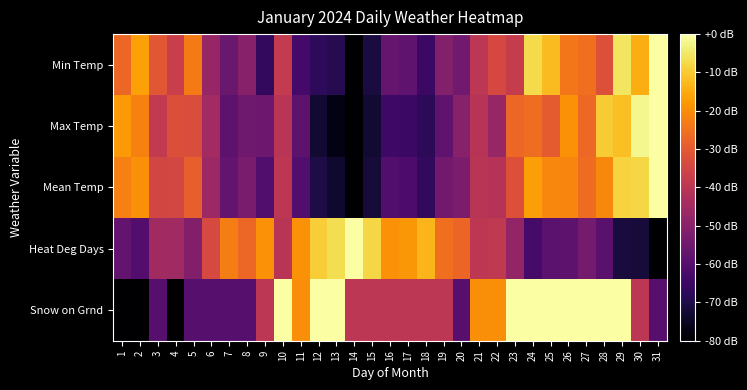

What is the spread (max minus min) of values at 16?

45.1